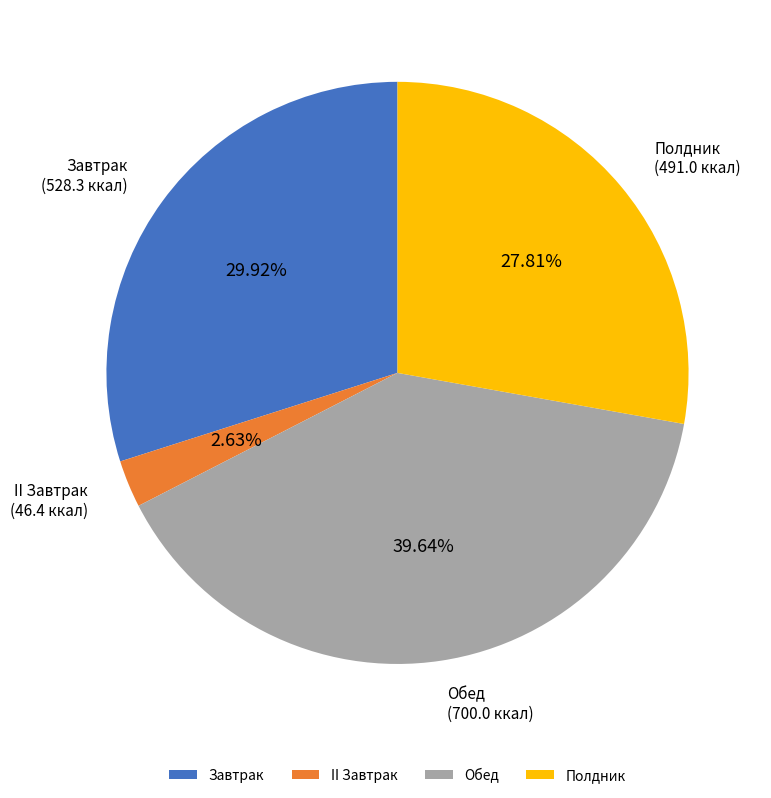

What is the ratio of the value at Полдник to the value at Обед?

0.7